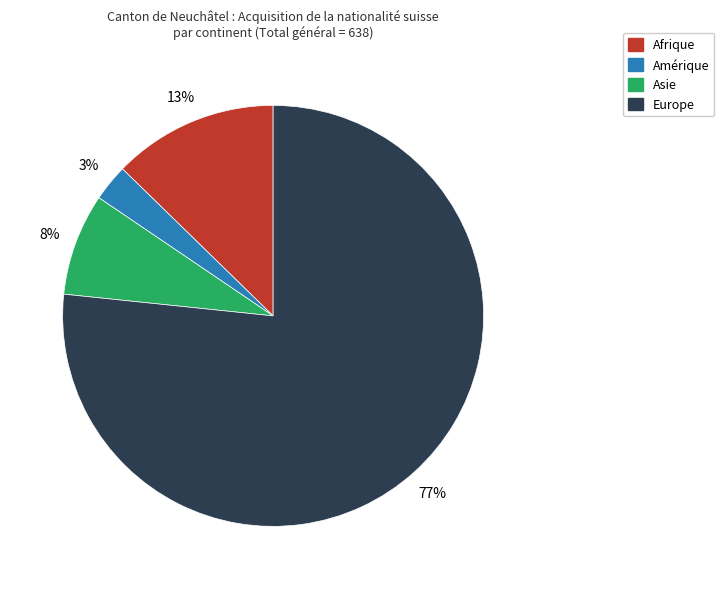

To the nearest percent, what is the average slice percentage?

25%